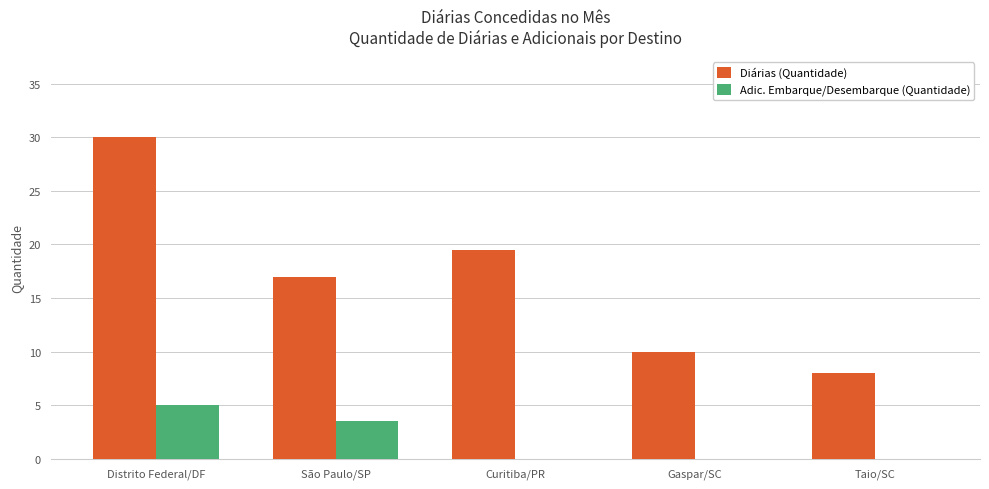

What is the total value across all series at Distrito Federal/DF?

35.0